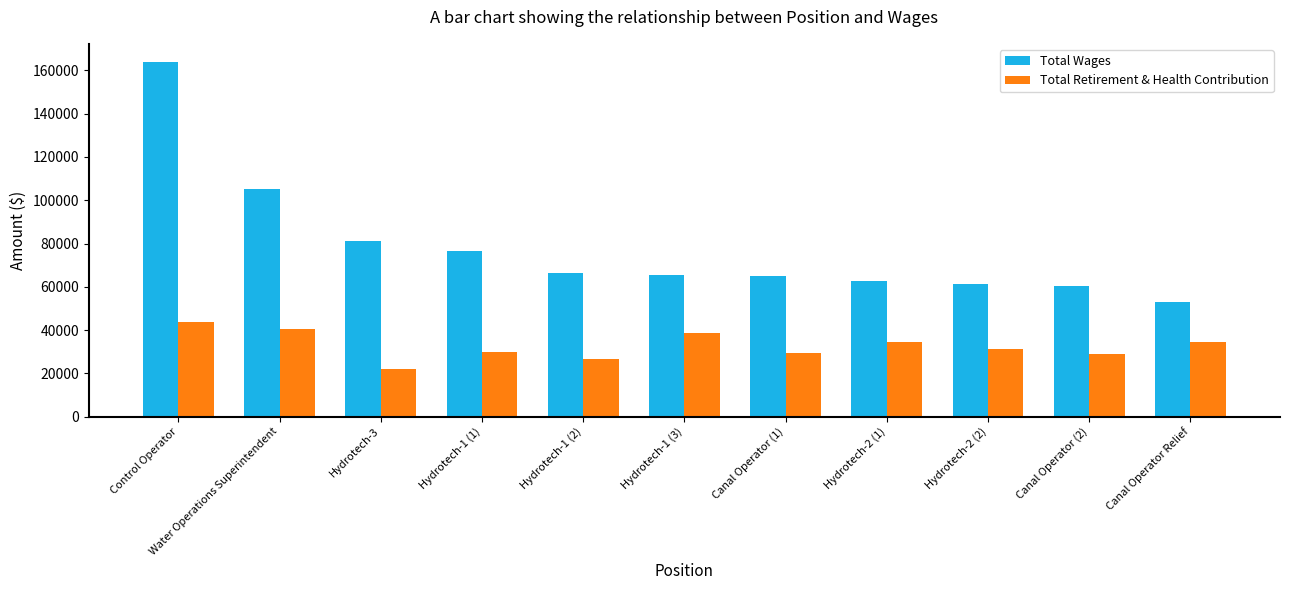

Which series has the largest range (max minus min)?

Total Wages